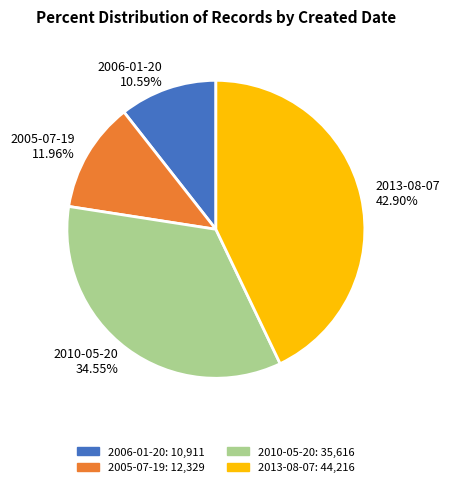

To the nearest percent, what portion does 2006-01-20 represent?

11%